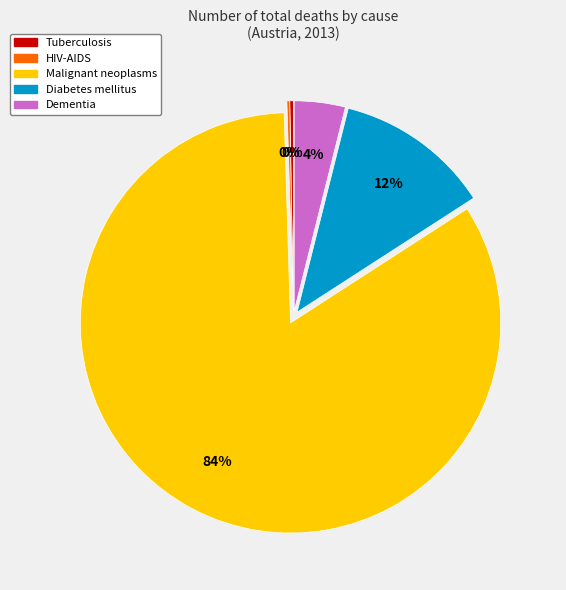

Combined, do Diabetes mellitus and Malignant neoplasms account for over 50%?

Yes